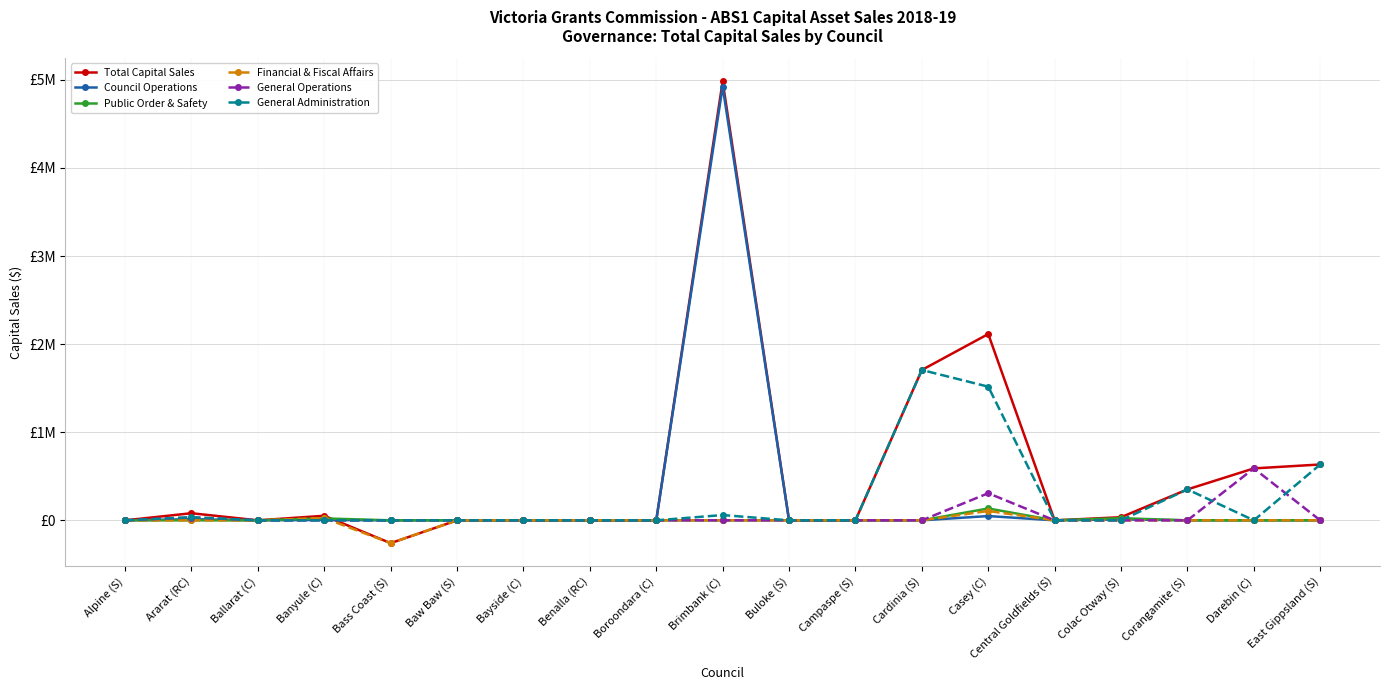

What are all the series names shown in the legend?

Total Capital Sales, Council Operations, Public Order & Safety, Financial & Fiscal Affairs, General Operations, General Administration